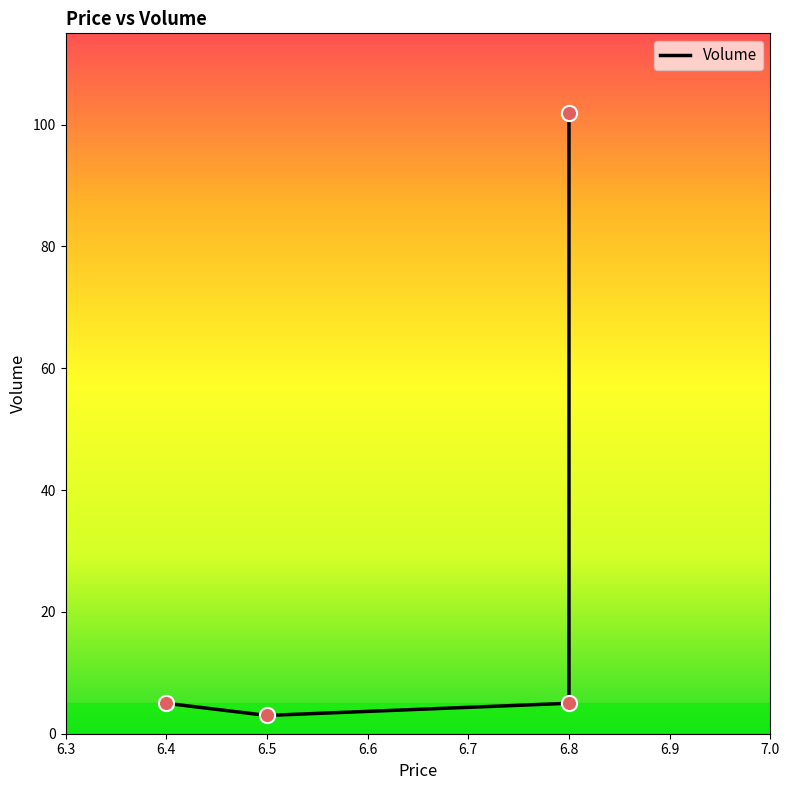

Between 6.8 and 6.8, which is larger?

6.8